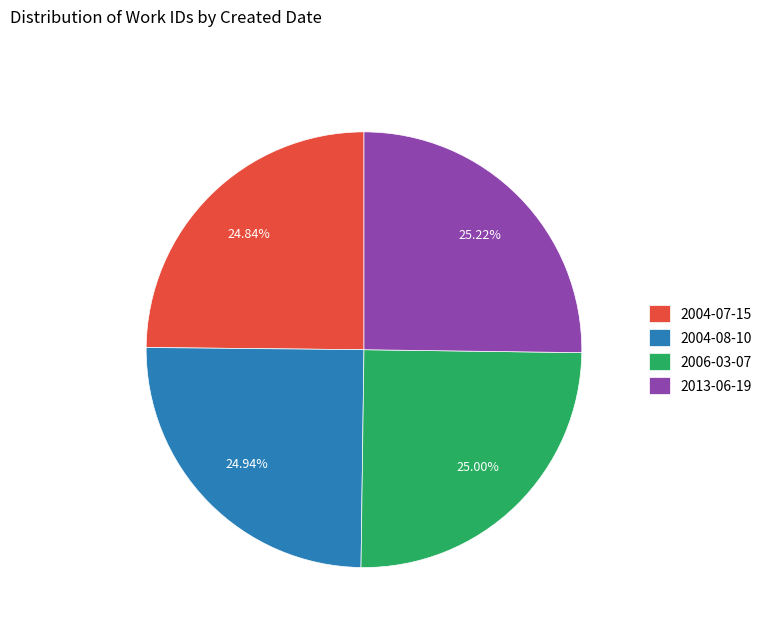

Approximately how many times larger is the value at 2013-06-19 compared to 2004-08-10?

1.0